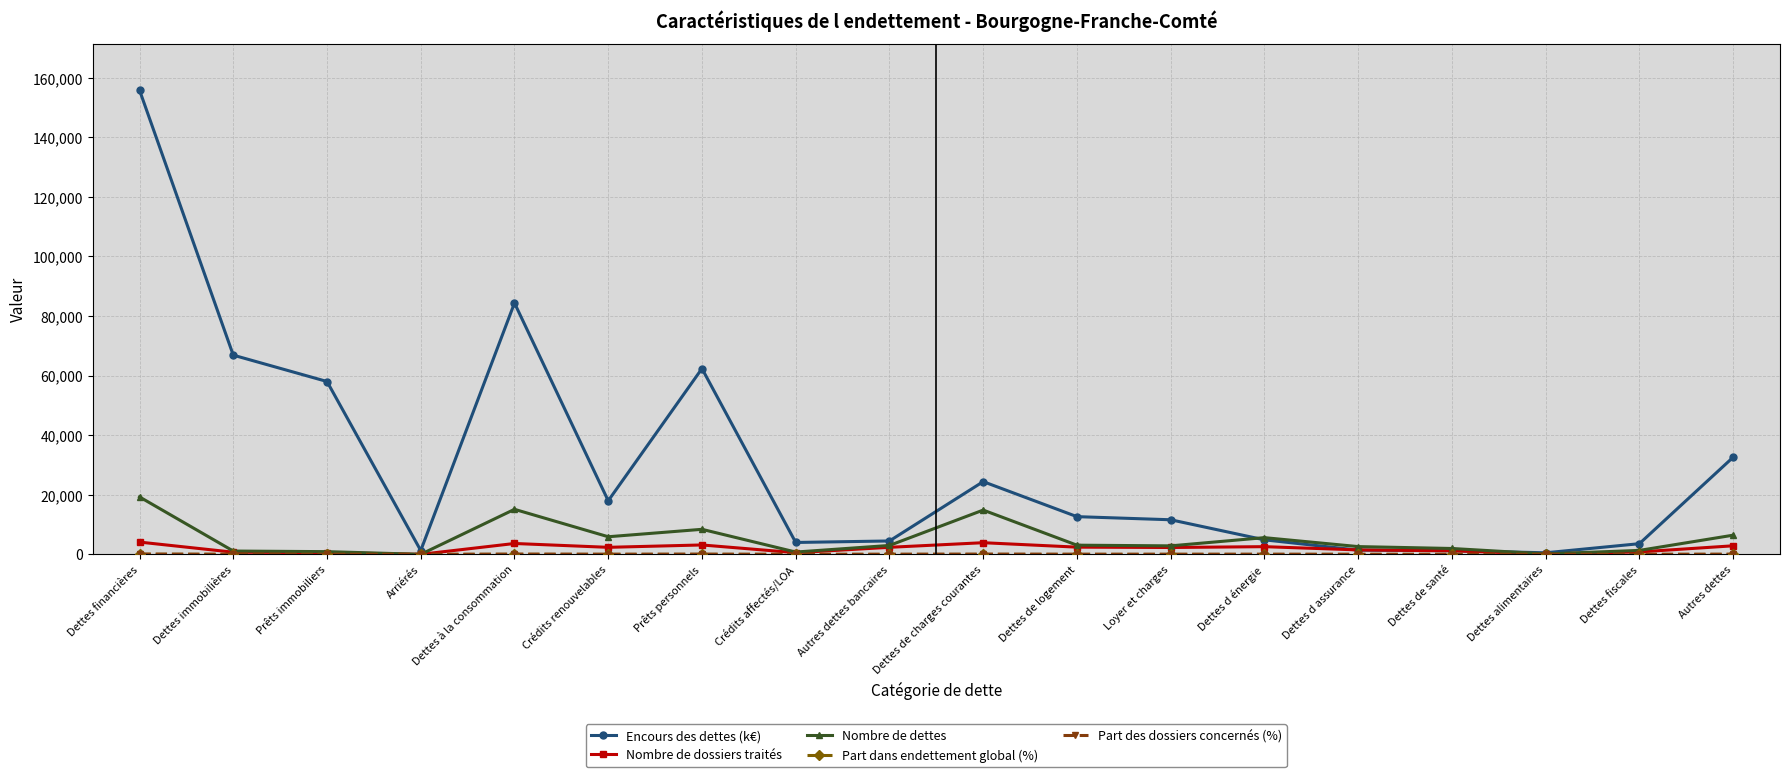

Where is the first local minimum for Encours des dettes (k€)?

Arriérés